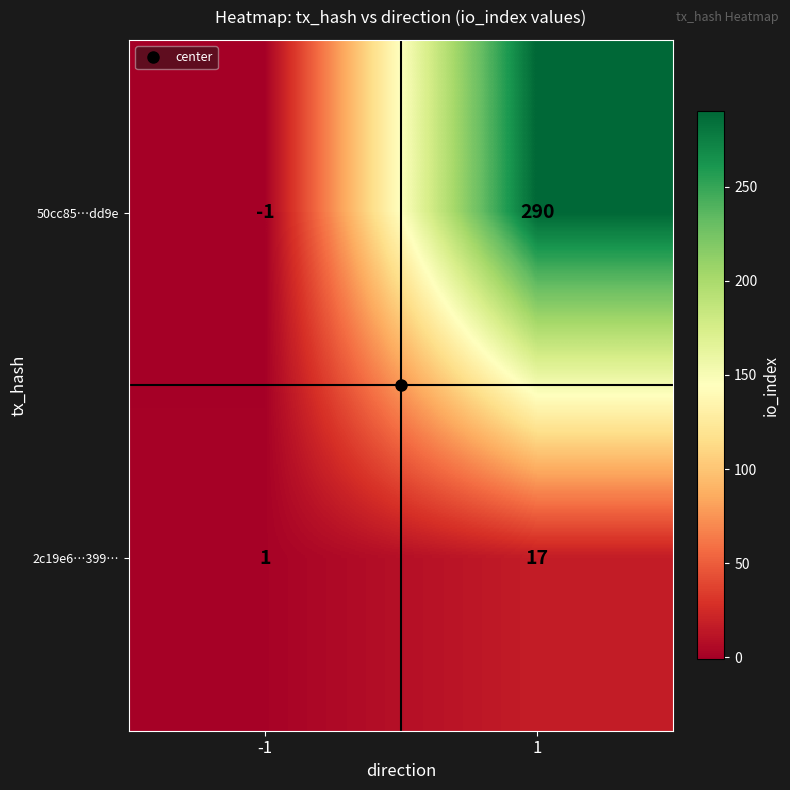

At 1, list the series in order from smallest to largest.

2c19e6…399…, 50cc85…dd9e